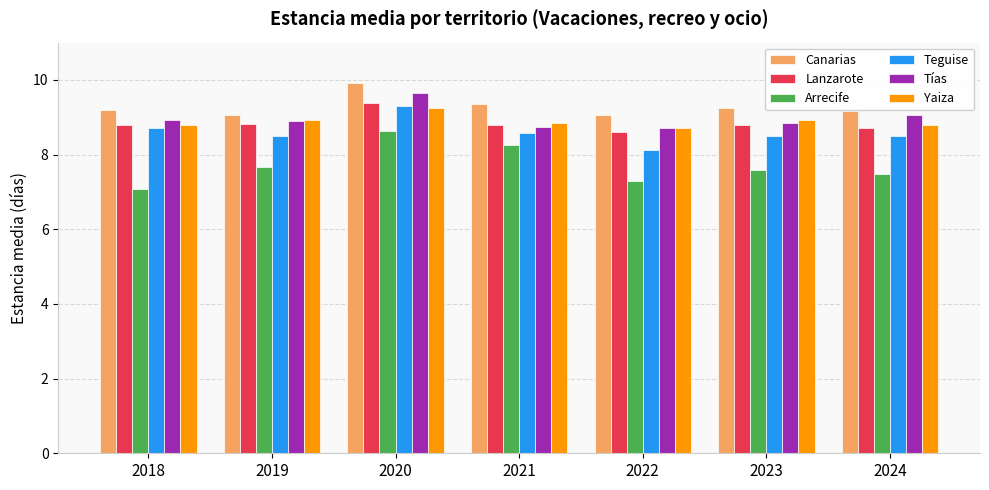

What is the smallest value displayed?

7.1